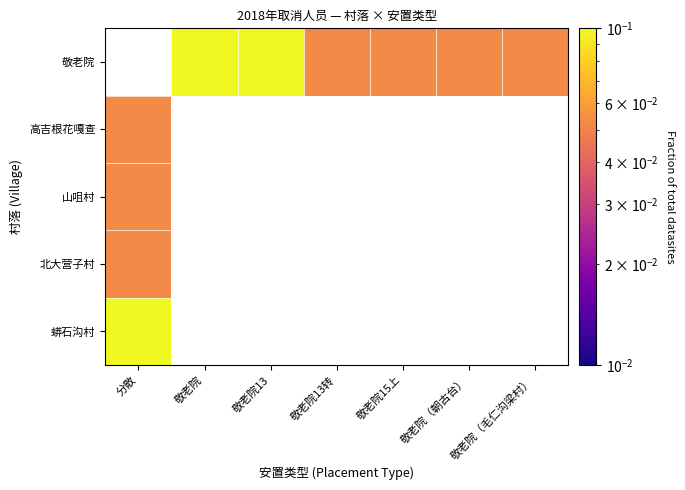

At which label is 蟒石沟村 closest to 0?

分散